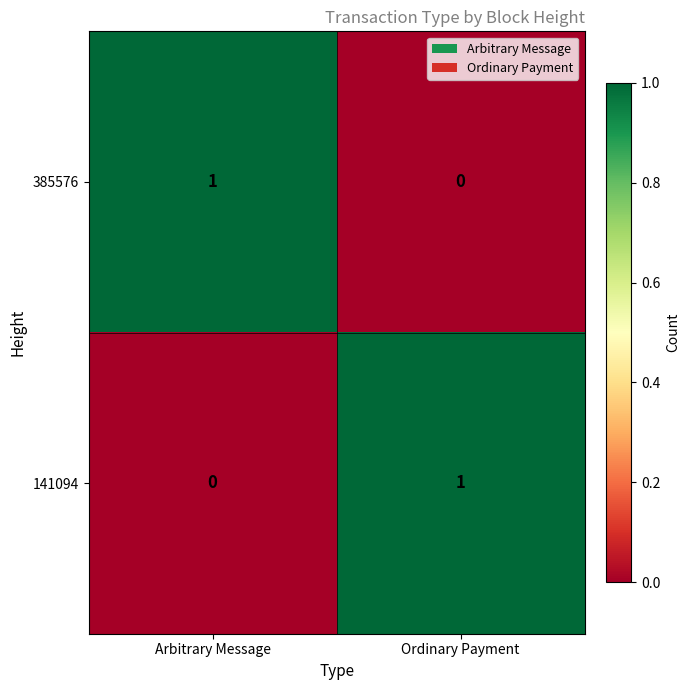

At how many categories does at least one series exceed 0?

2